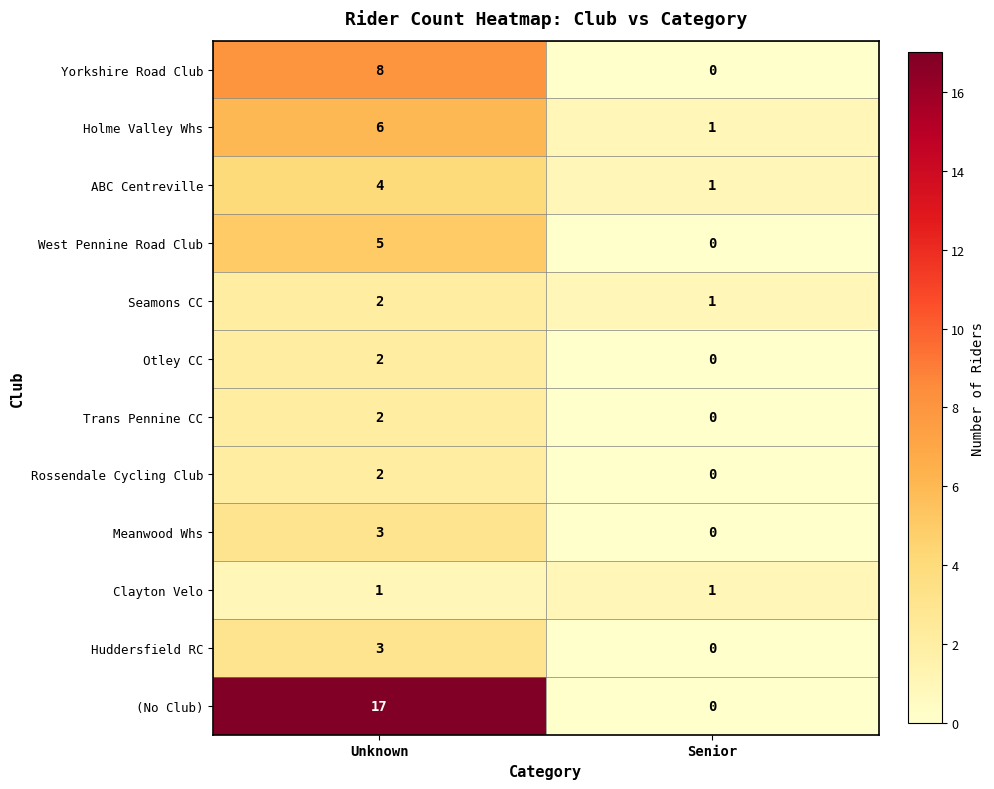

What is the sum of all Huddersfield RC values?

3